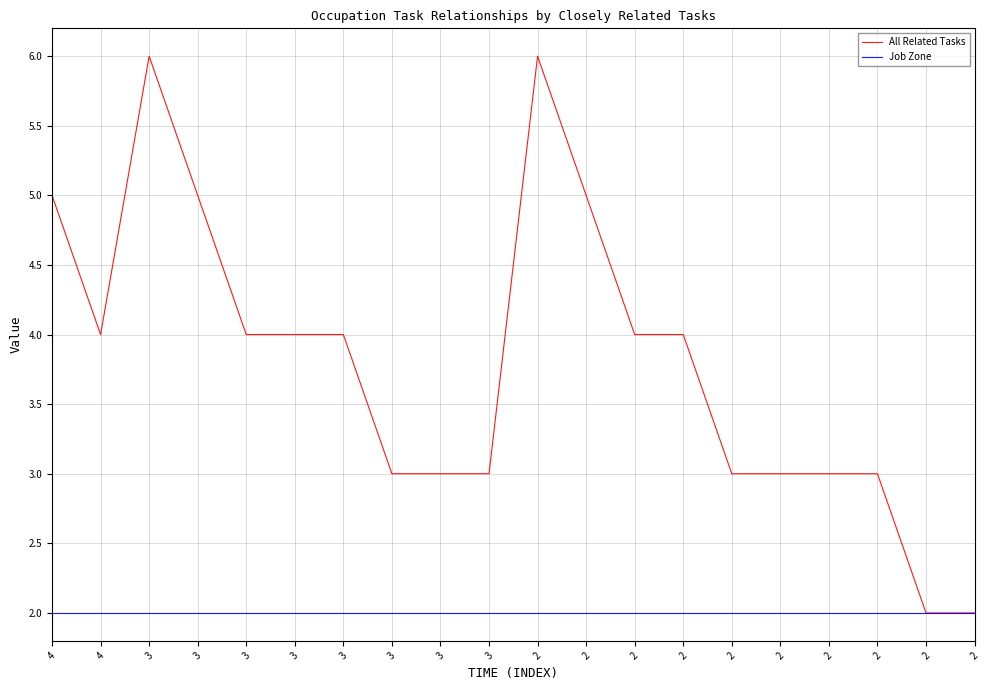

The Job Zone series shows 3 at 3. True or false?

False